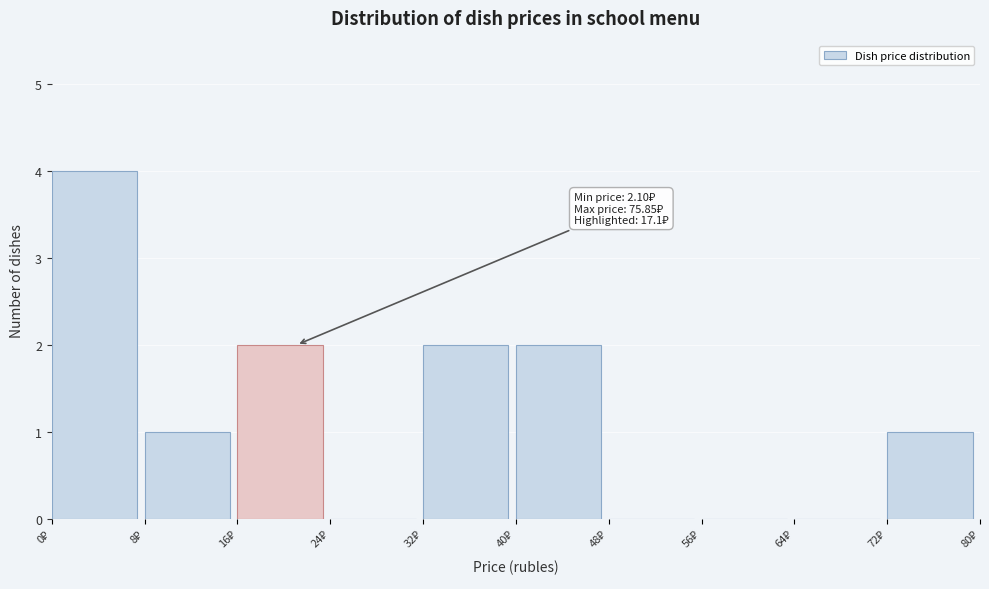

Which range on the x-axis has the tallest bar?

0 to 8